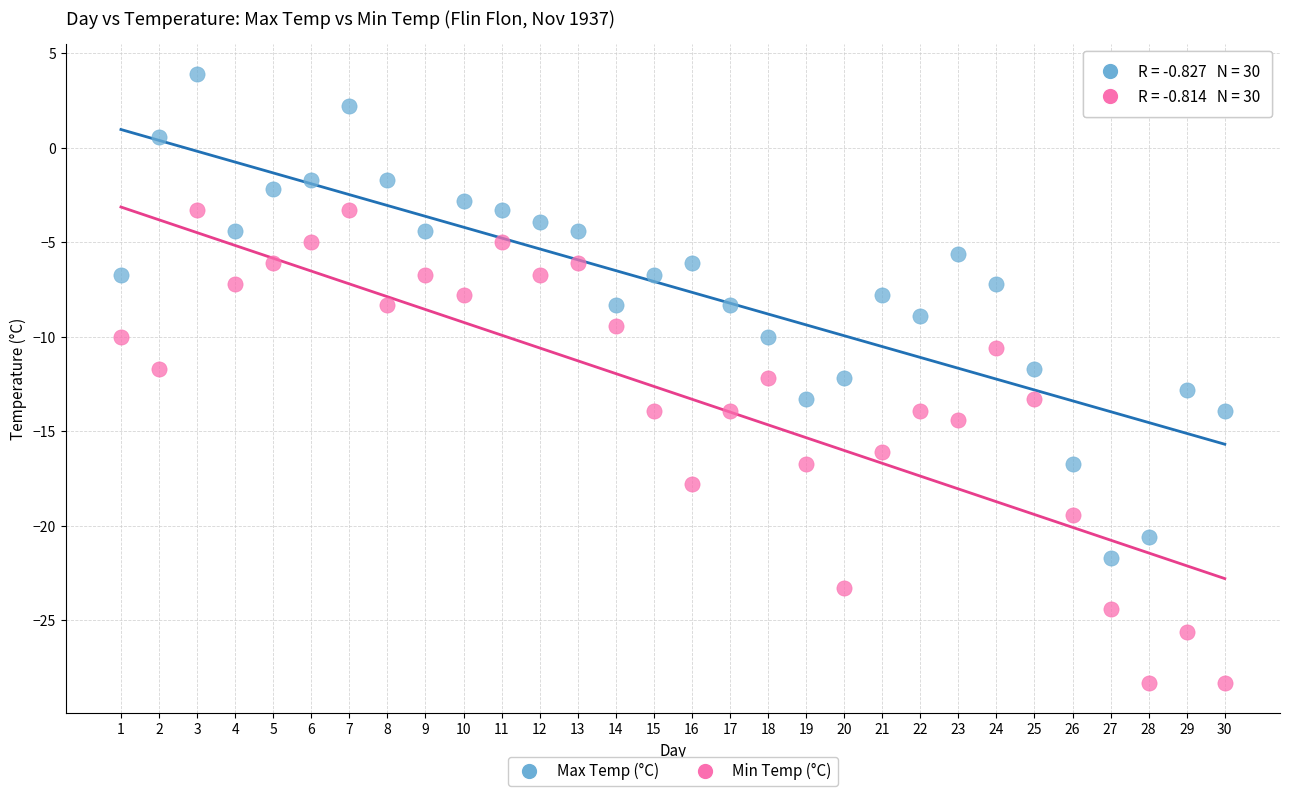

Which series contains the highest Y value?

Max Temp (°C)